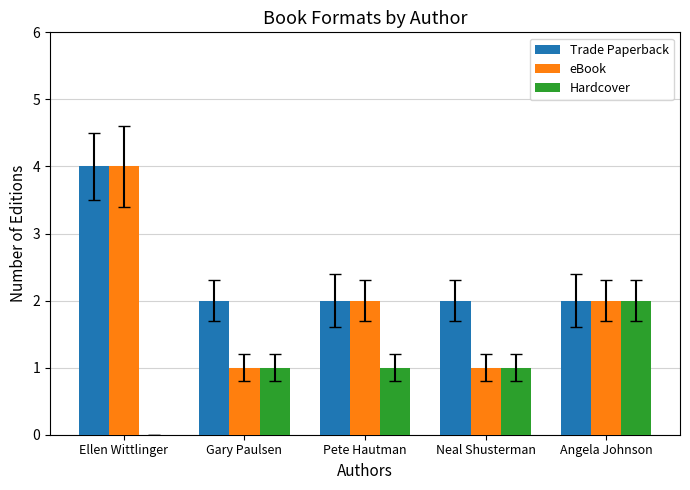

True or false: Hardcover has a value of 1 at Gary Paulsen.

True